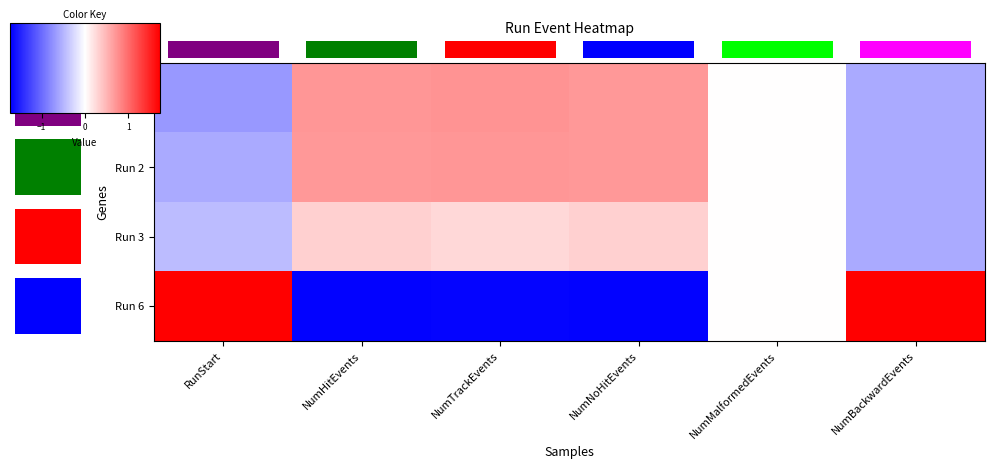

What is the difference between the maximum and minimum values in the row_1 series?

1.3